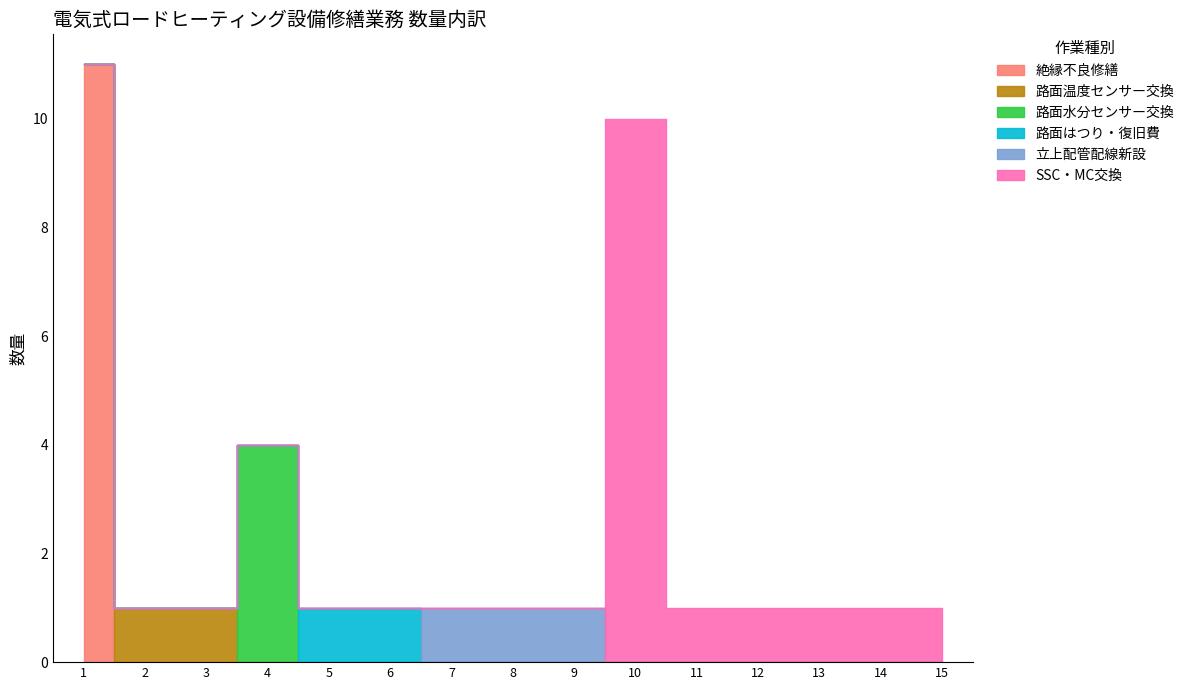

List the labels in order of 立上配管配線新設 value, largest first.

7, 8, 9, 1, 2, 3, 4, 5, 6, 10, 11, 12, 13, 14, 15